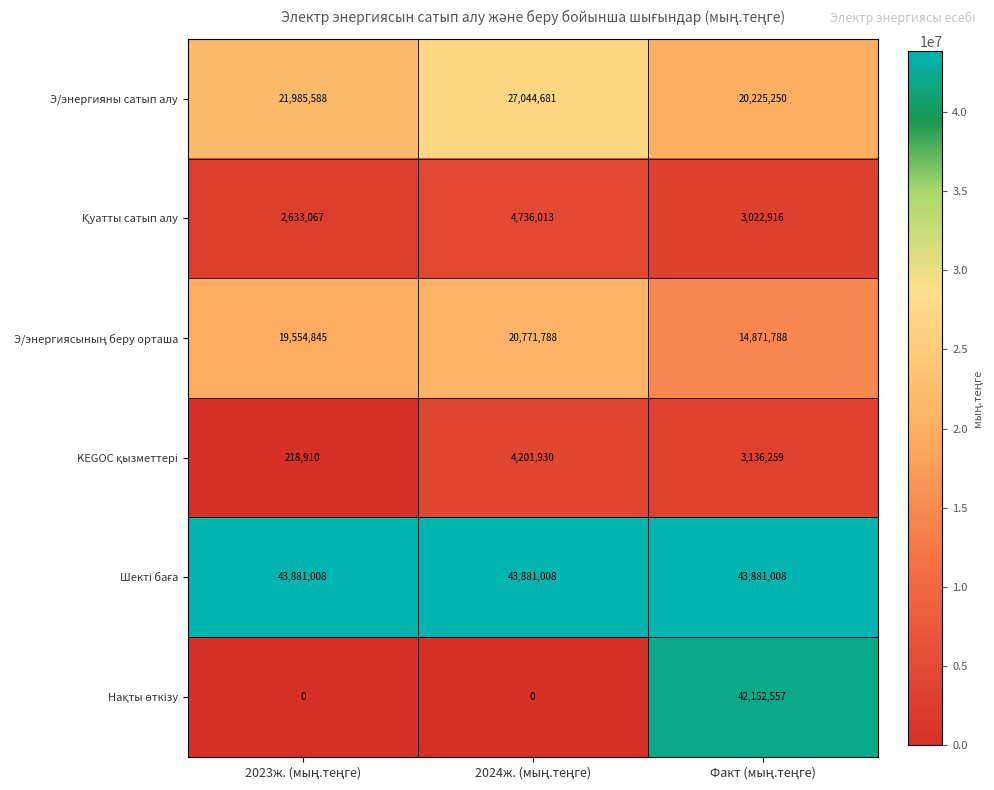

What is the minimum value for Э/энергияны сатып алу?

20225250